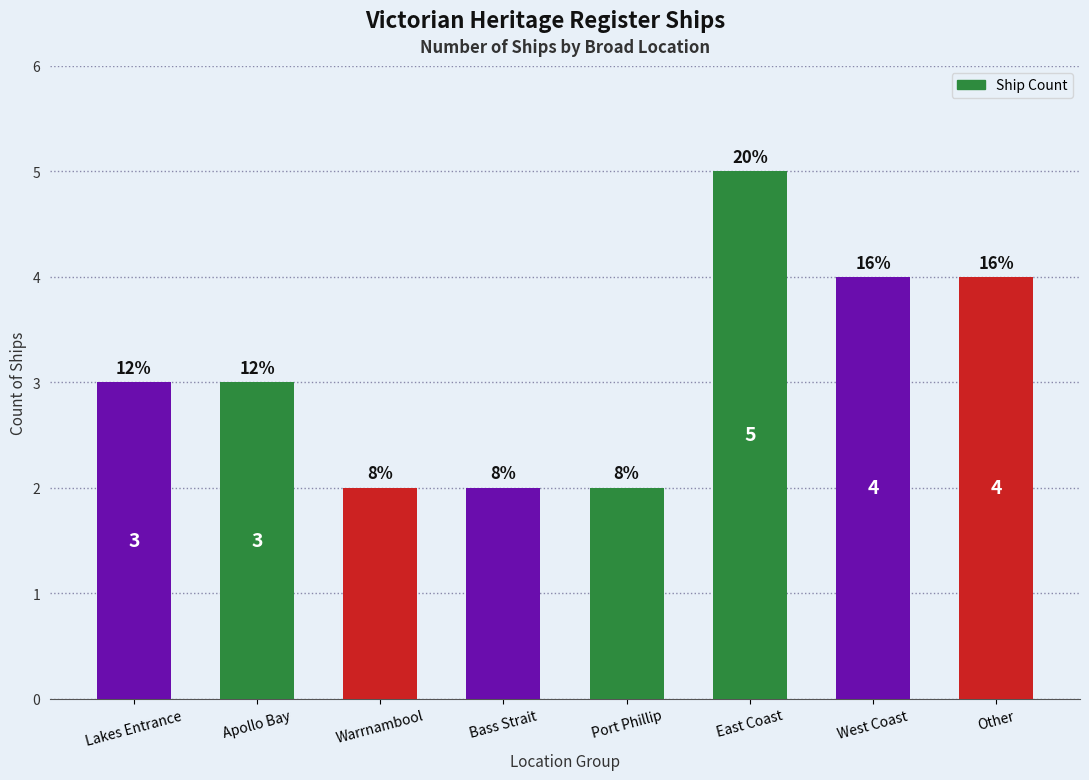

What is the label of the 8th bar from the left?

Other